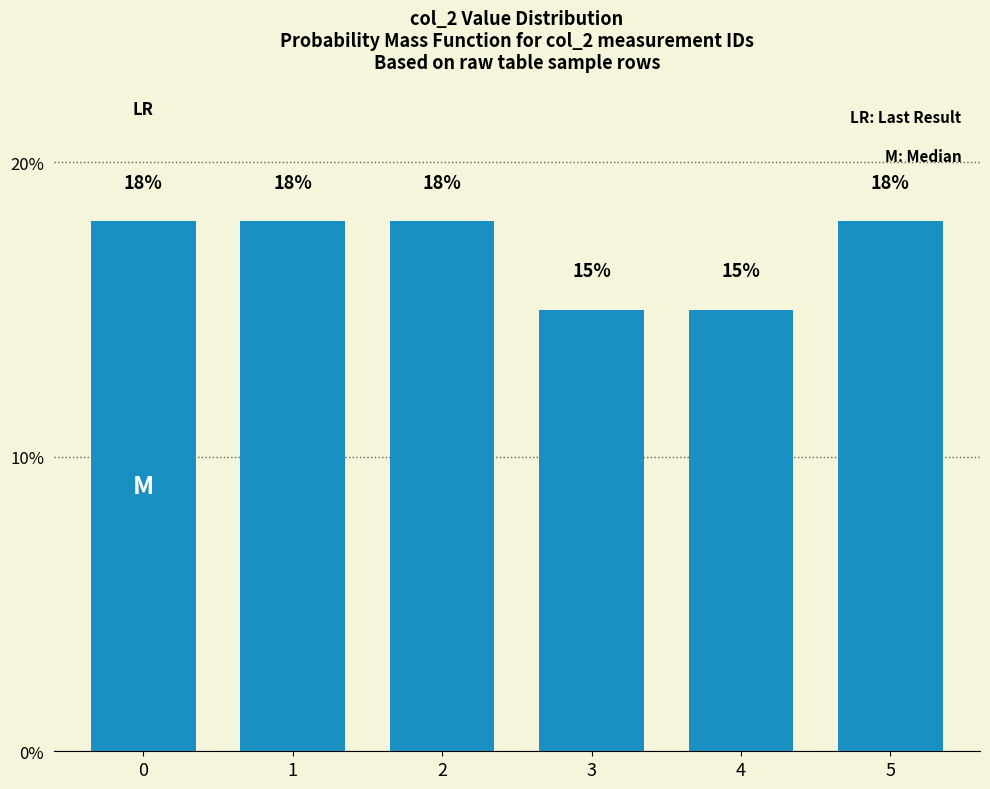

Reading left to right, list all the values displayed in this chart.

18	18	18	15	15	18